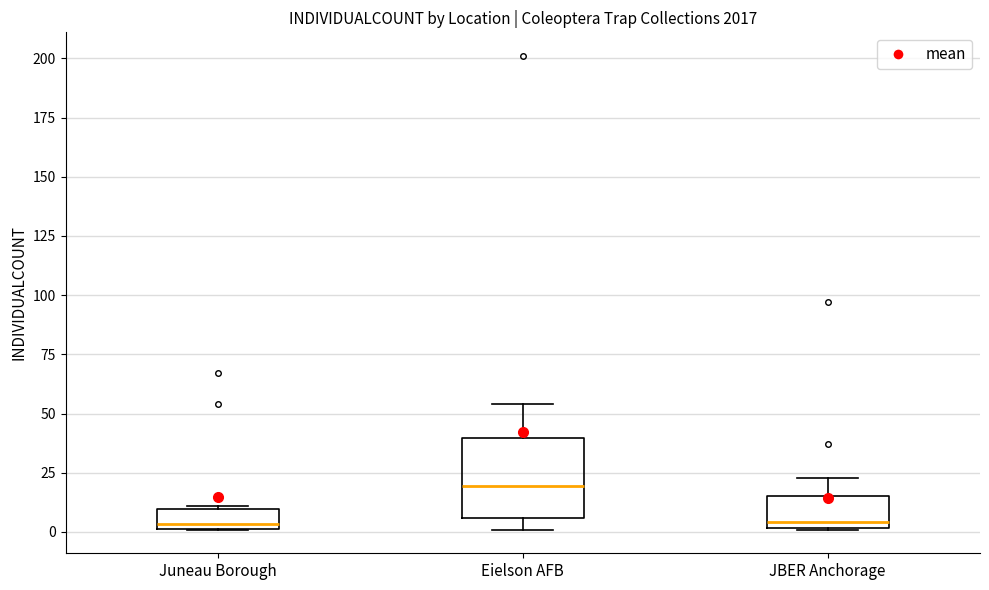

Reading left to right, transcribe this box plot: for each box, give where its median line is, the range the box spans, and where its two whiskers end, as read against the y-axis. The values are not printed on the chart, so give them approximately, as read against the axis.

Juneau Borough: median 5, box 0 to 10, whiskers 0 to 10
Eielson AFB: median 20, box 5 to 40, whiskers 0 to 55
JBER Anchorage: median 5, box 0 to 15, whiskers 0 to 25